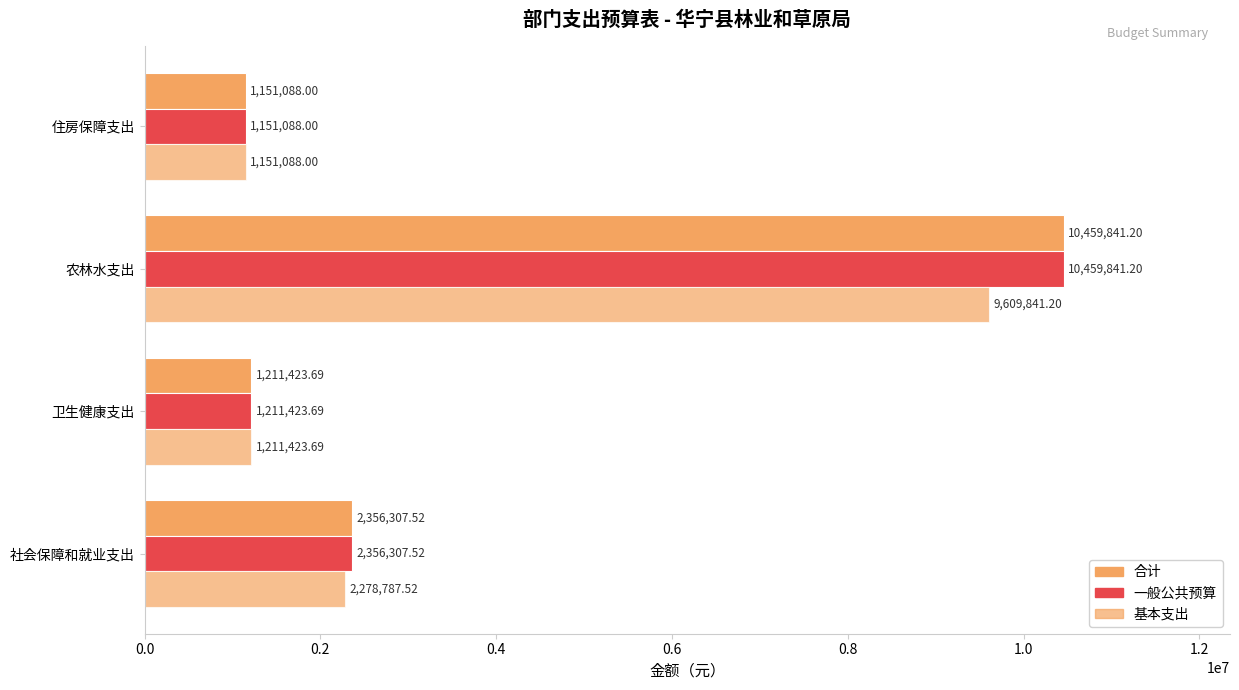

Which series has the largest range (max minus min)?

合计